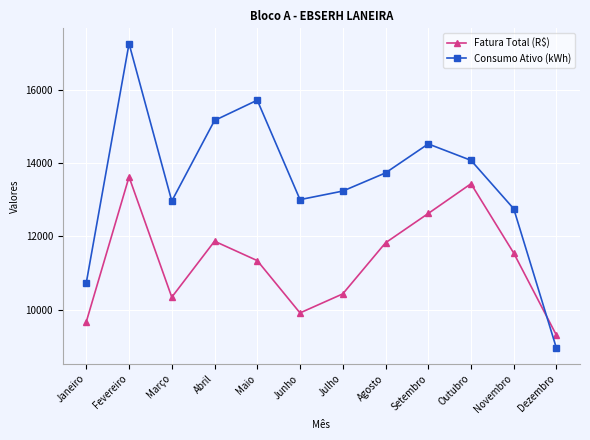

Is the value of Fatura Total (R$) at Dezembro greater than the value of Consumo Ativo (kWh) at Setembro?

No